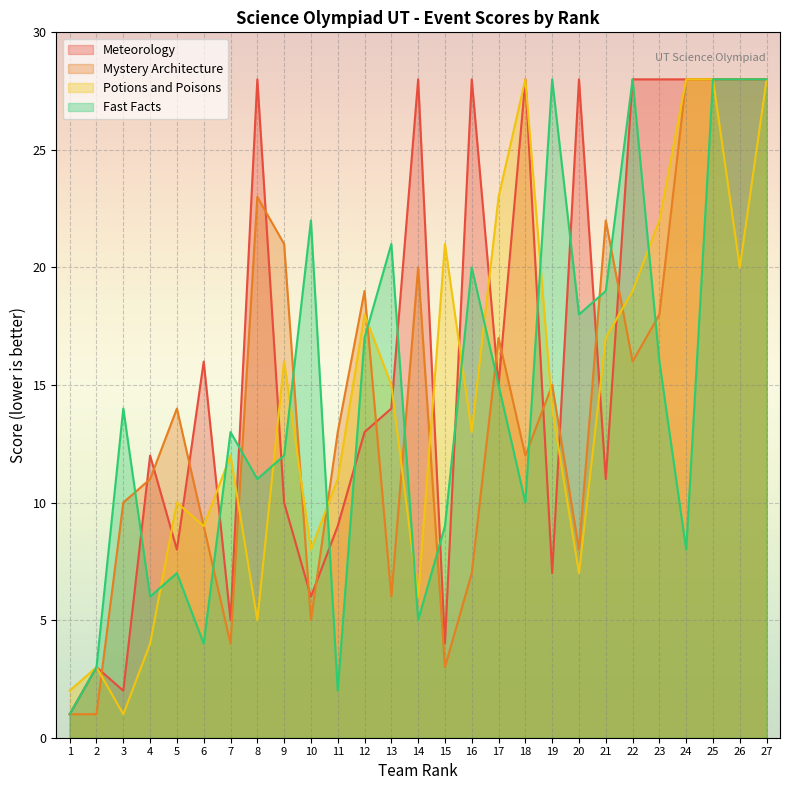

Which label corresponds to the smallest value in the chart?

1